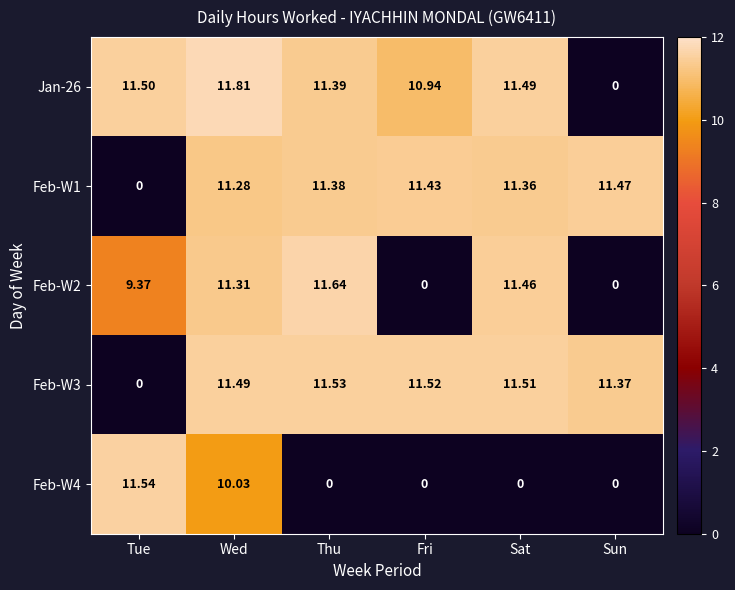

Is the value of Feb-W1 at Thu greater than the value of Feb-W2 at Sun?

Yes